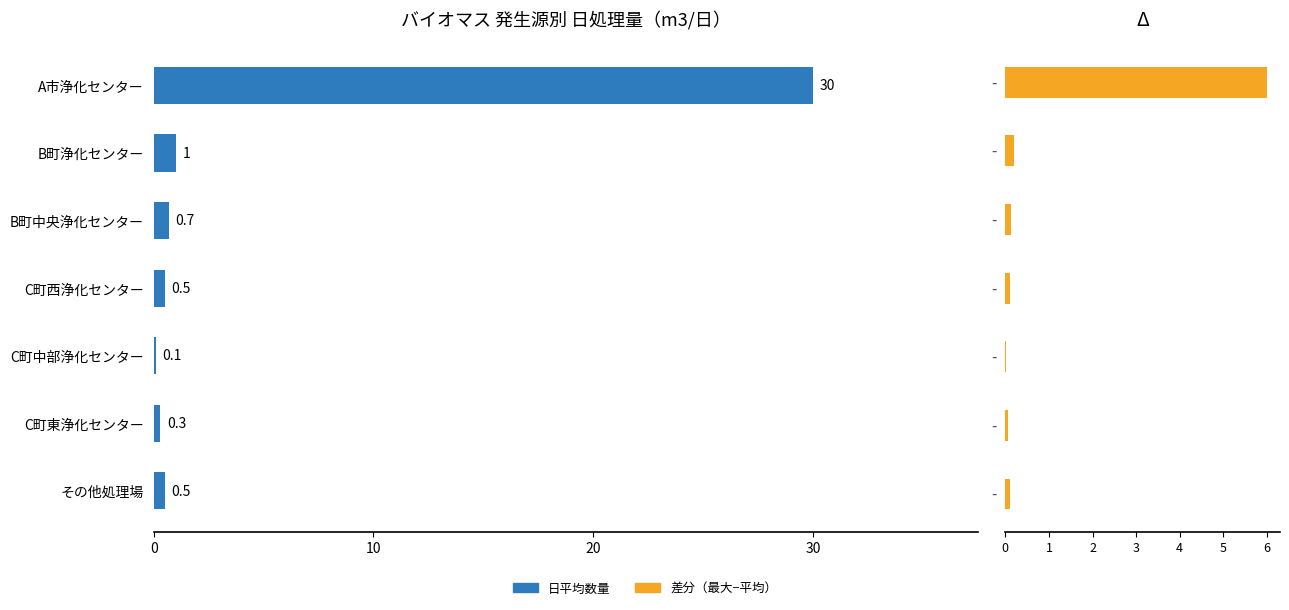

What position from the right is A市浄化センター?

7